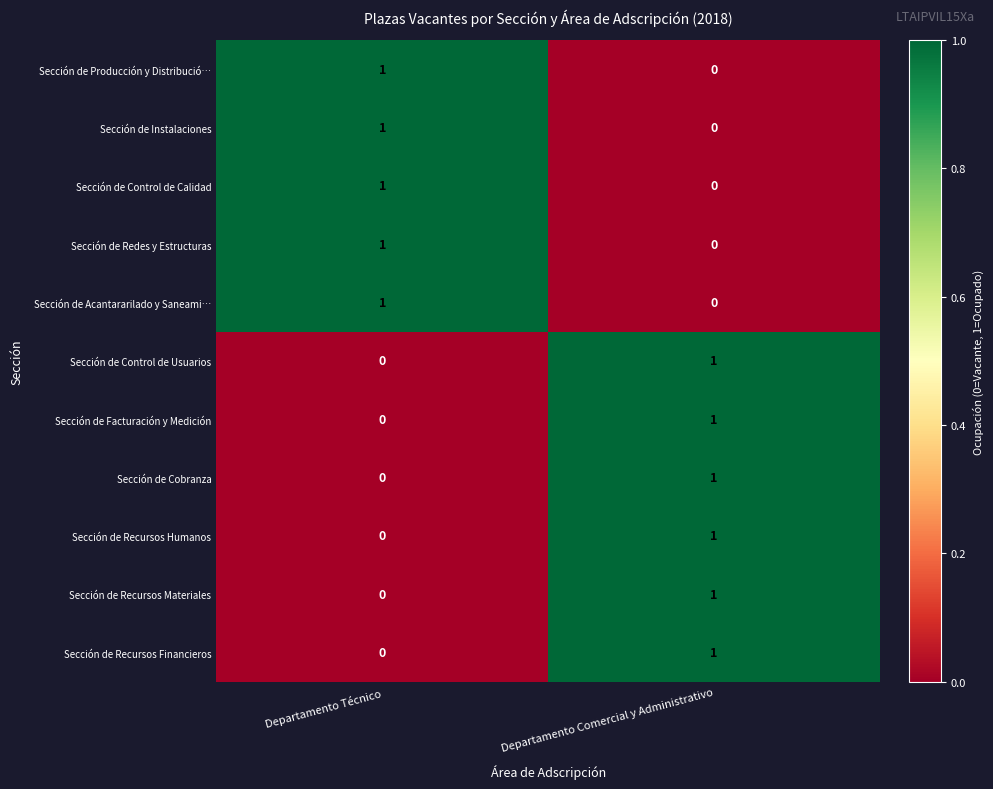

Reading left to right, list all the values displayed in this chart.

Sección de Producción y Distribució…: Departamento Técnico=1	Departamento Comercial y Administrativo=0
Sección de Instalaciones: Departamento Técnico=1	Departamento Comercial y Administrativo=0
Sección de Control de Calidad: Departamento Técnico=1	Departamento Comercial y Administrativo=0
Sección de Redes y Estructuras: Departamento Técnico=1	Departamento Comercial y Administrativo=0
Sección de Acantararilado y Saneami…: Departamento Técnico=1	Departamento Comercial y Administrativo=0
Sección de Control de Usuarios: Departamento Técnico=0	Departamento Comercial y Administrativo=1
Sección de Facturación y Medición: Departamento Técnico=0	Departamento Comercial y Administrativo=1
Sección de Cobranza: Departamento Técnico=0	Departamento Comercial y Administrativo=1
Sección de Recursos Humanos: Departamento Técnico=0	Departamento Comercial y Administrativo=1
Sección de Recursos Materiales: Departamento Técnico=0	Departamento Comercial y Administrativo=1
Sección de Recursos Financieros: Departamento Técnico=0	Departamento Comercial y Administrativo=1